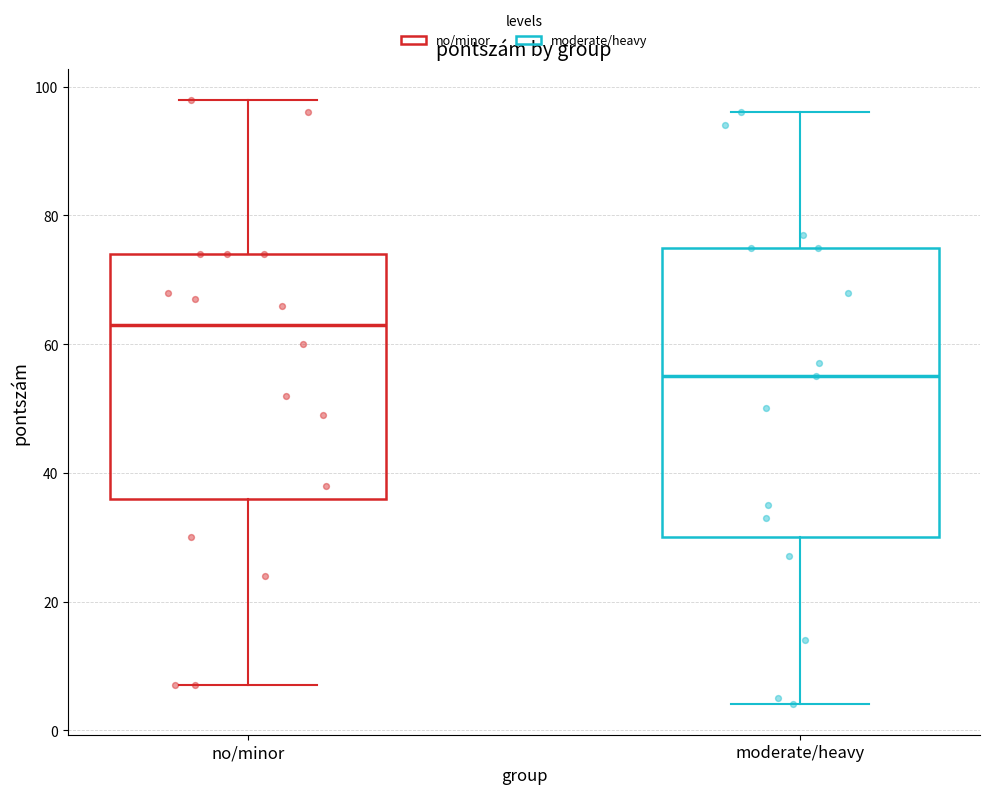

Which box is the tallest, from its lower edge to its upper edge?

moderate/heavy